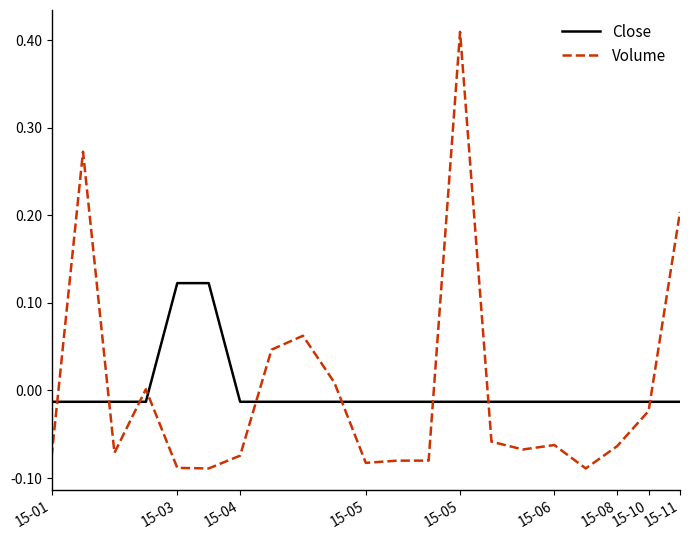

Rank the series by their maximum value, from lowest to highest.

Close, Volume